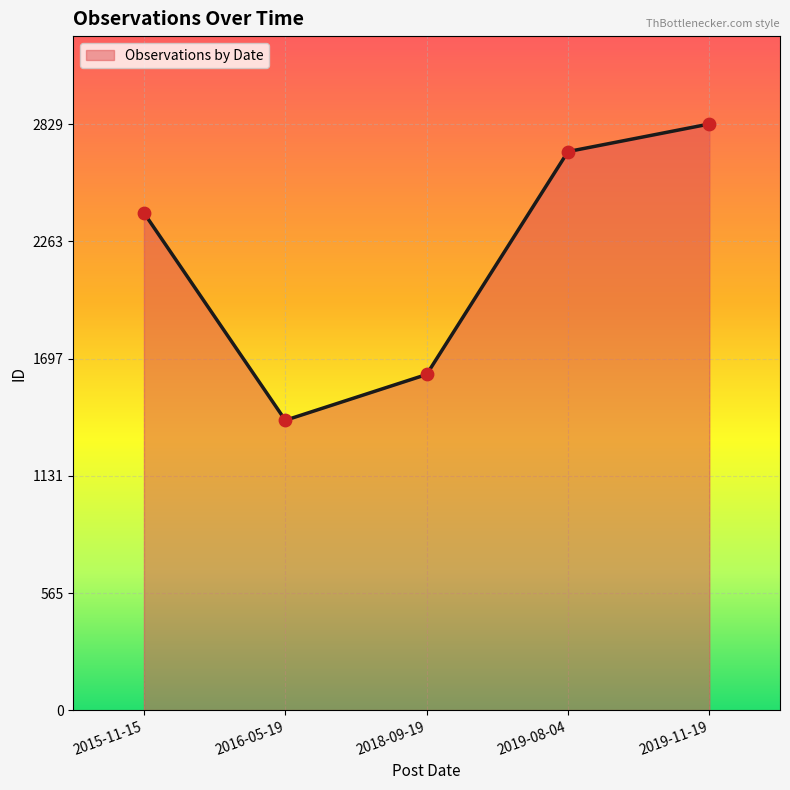

Which has a higher value, 2016-05-19 or 2018-09-19?

2018-09-19